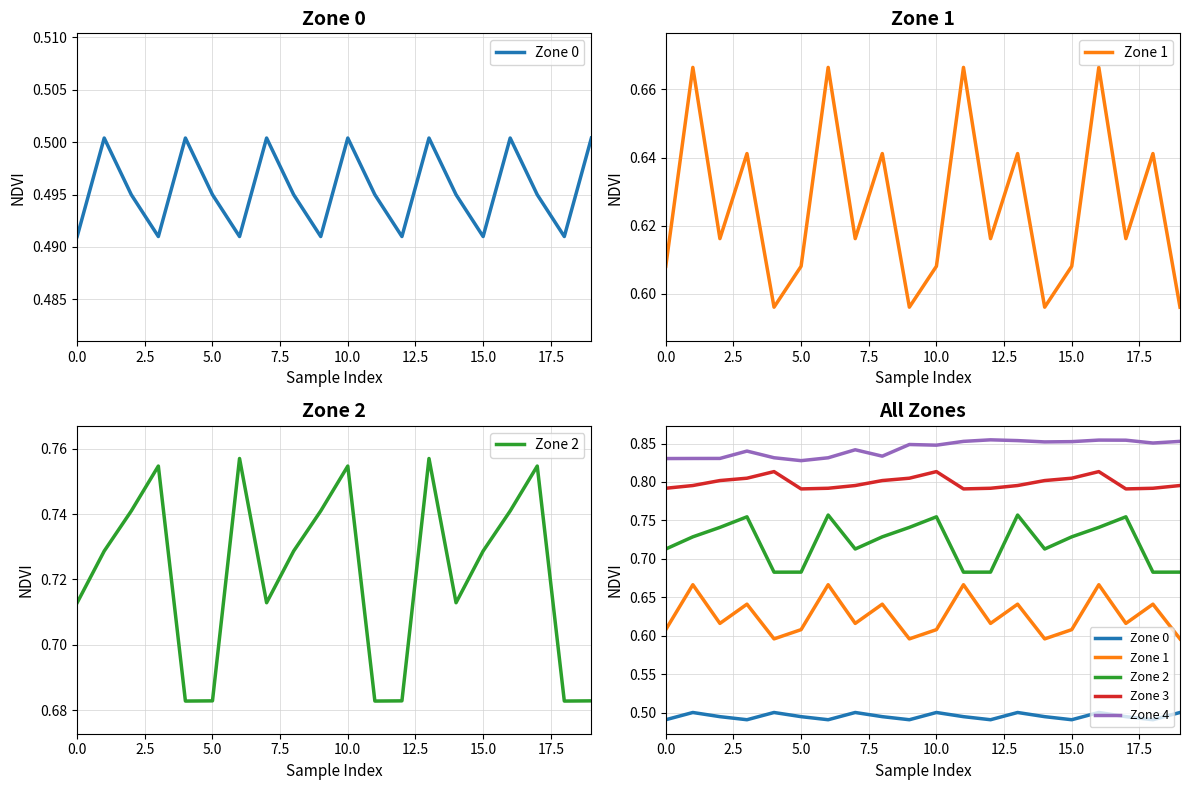

At which category is the sum across all series the highest?

16